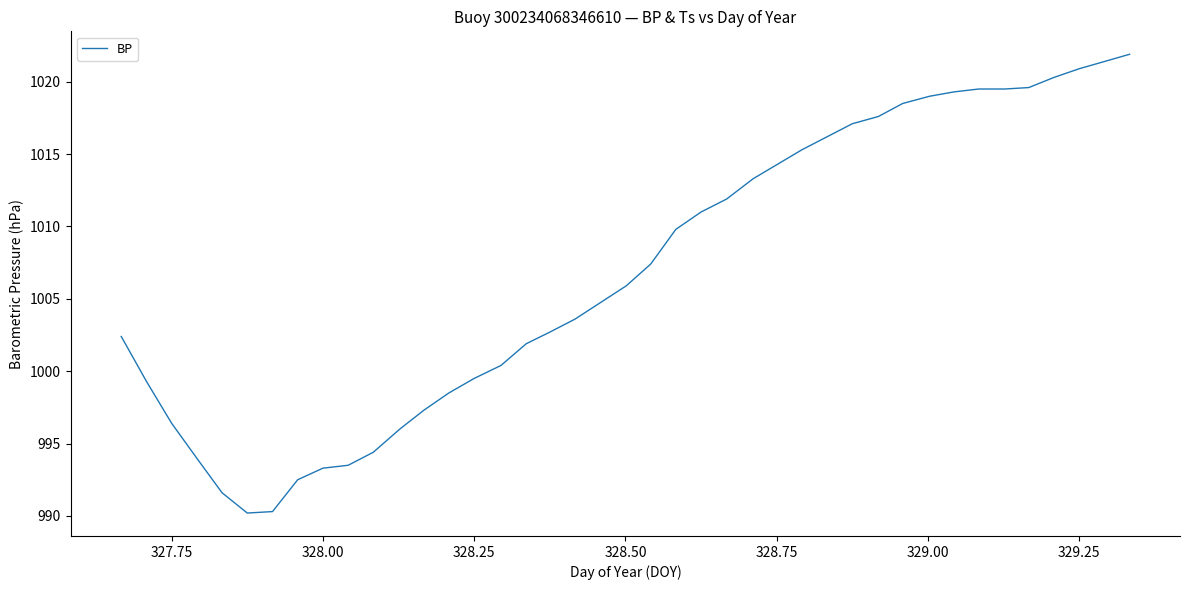

What is the maximum value shown in the chart?

1021.9